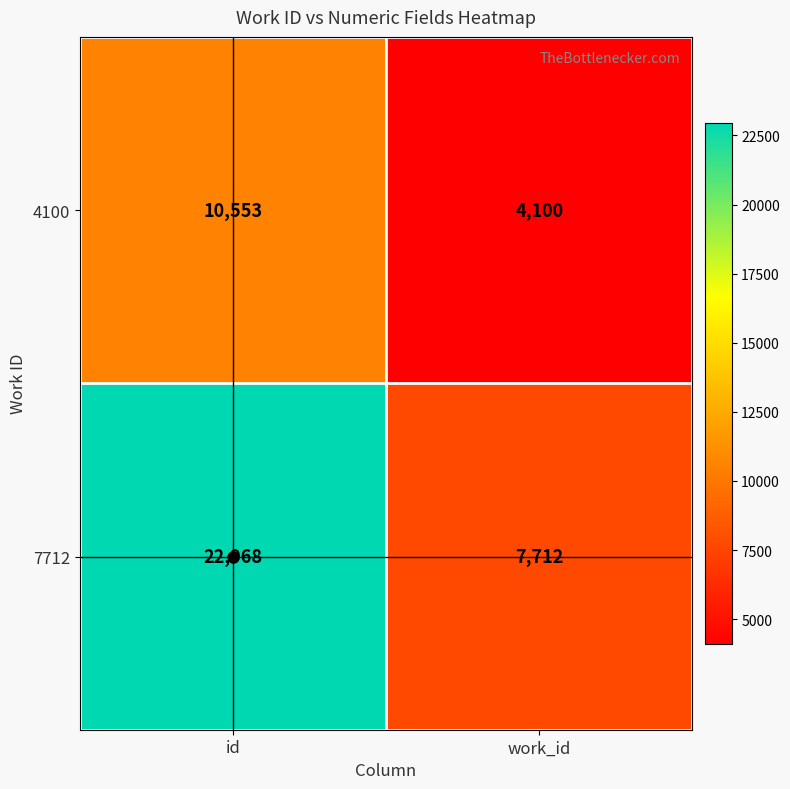

Which series has the largest total across all categories?

7712